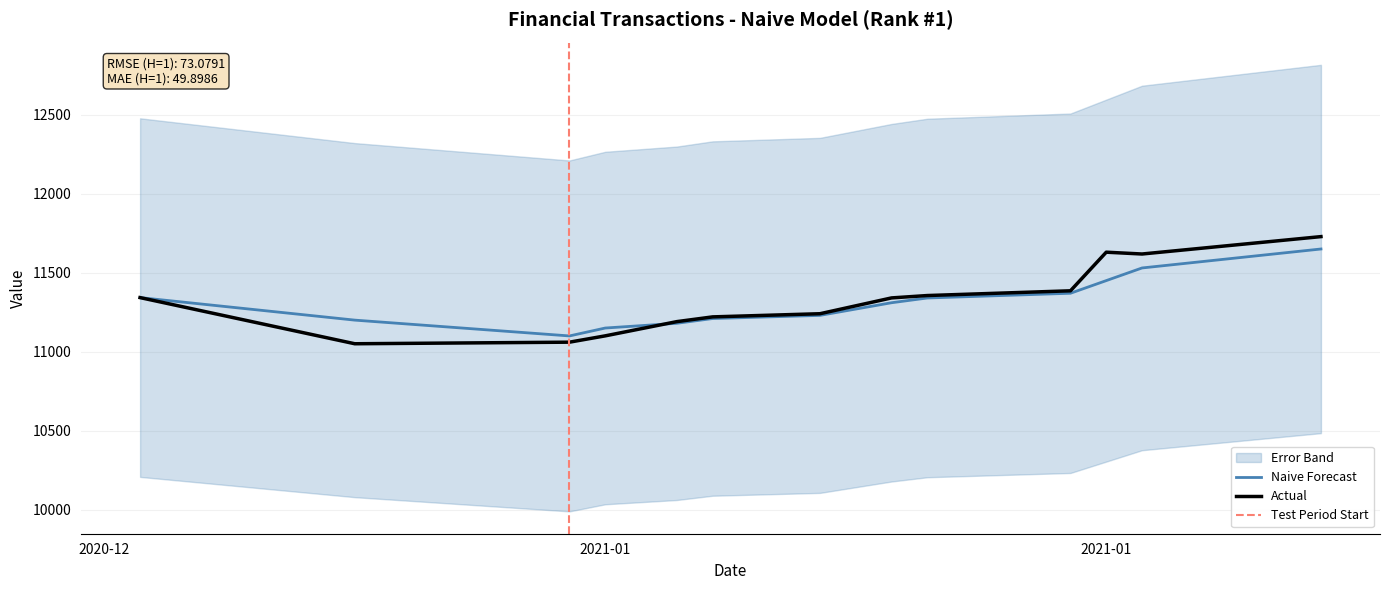

Where is the first local minimum for Actual?

2021-01